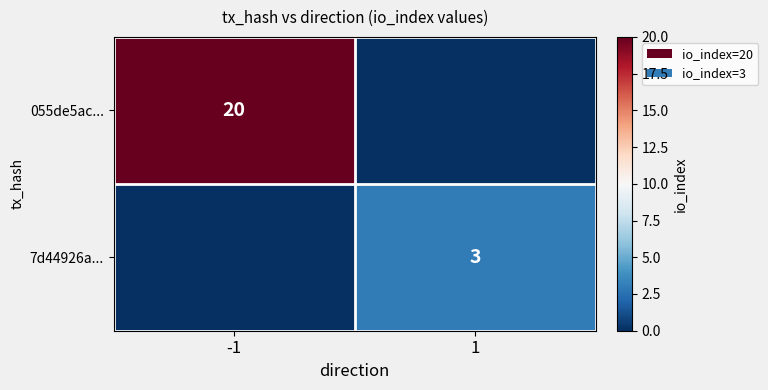

Is the value of 055de5ac... at -1 greater than the value of 7d44926a... at 1?

Yes